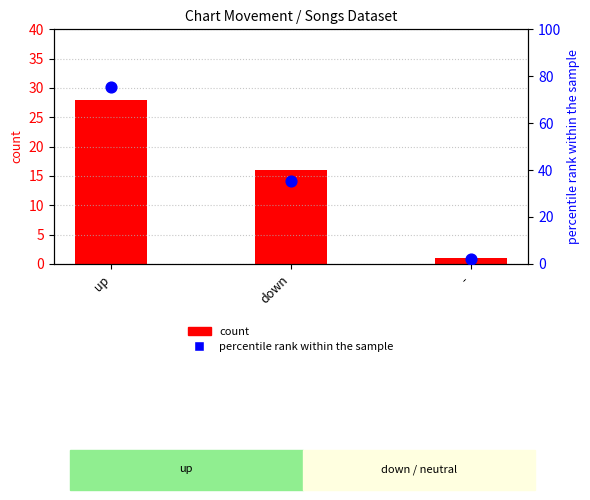

Which series reaches the maximum Y coordinate?

percentile rank within the sample